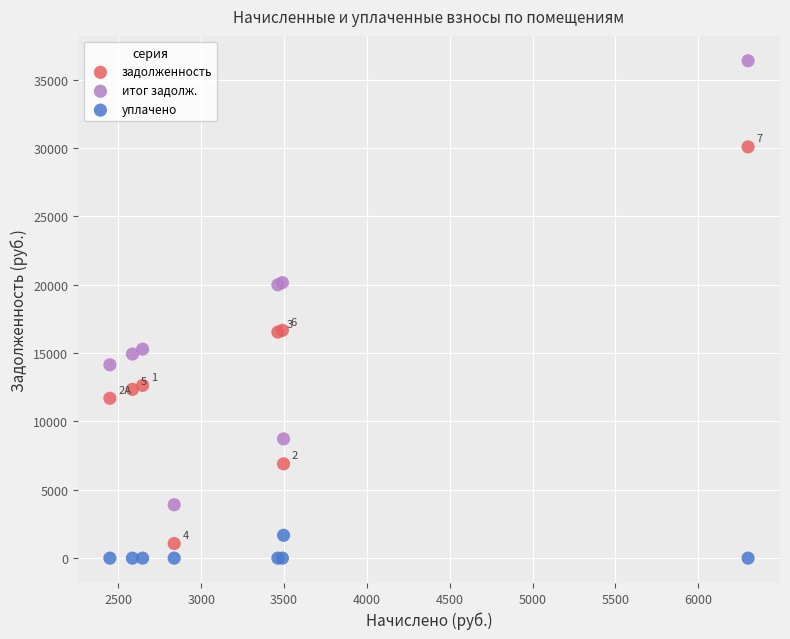

Which series contains the highest Y value?

итог задолж.